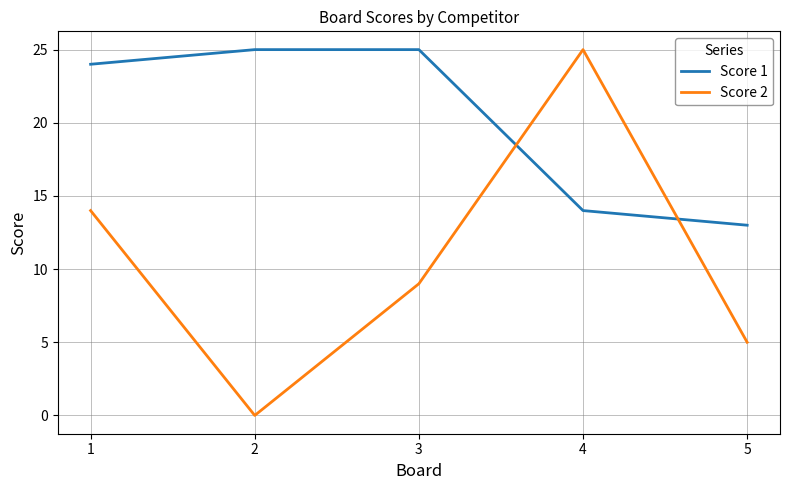

Is it true that Score 1 equals 14 at 4?

True